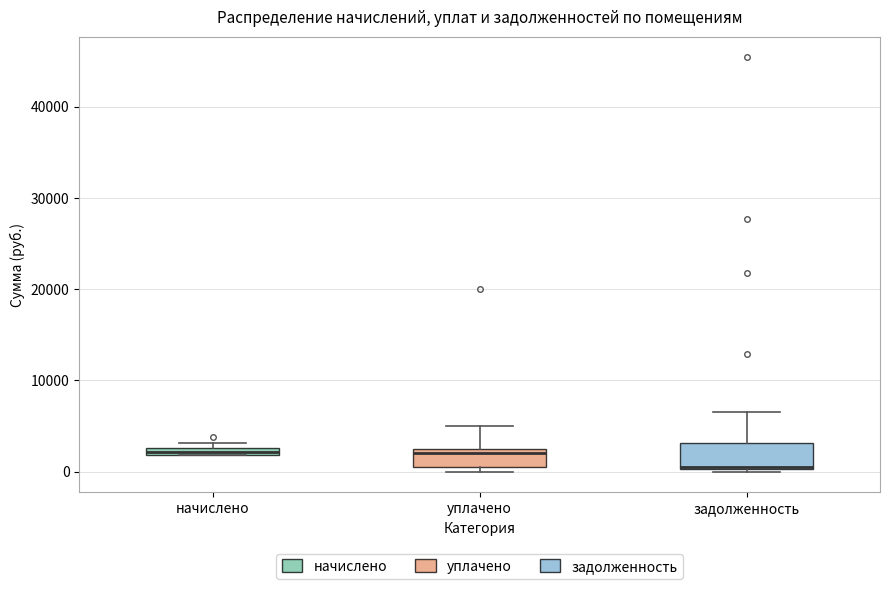

Where is the upper edge of the box for начислено on the y-axis? The values are not printed on the chart, so give them approximately, as read against the axis.

3000